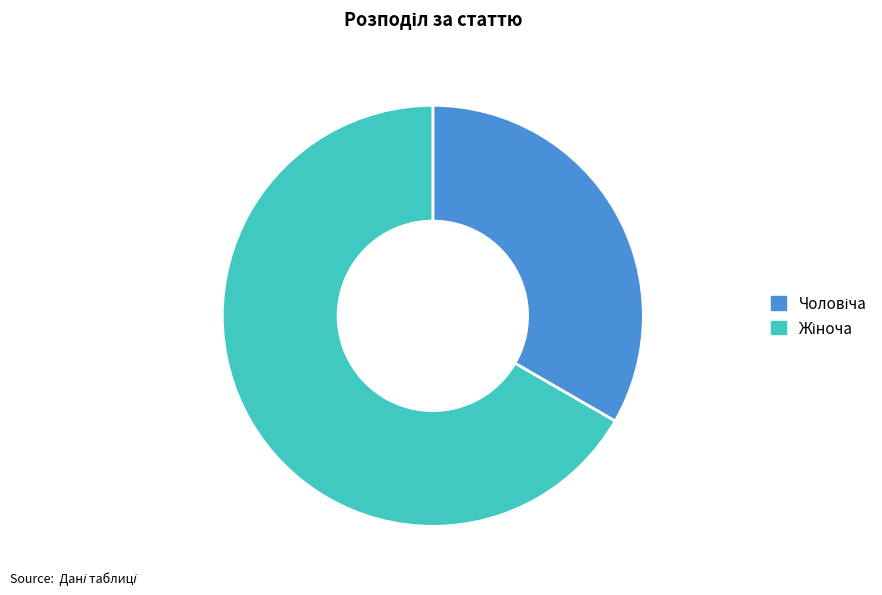

Does any single category account for the majority?

Yes